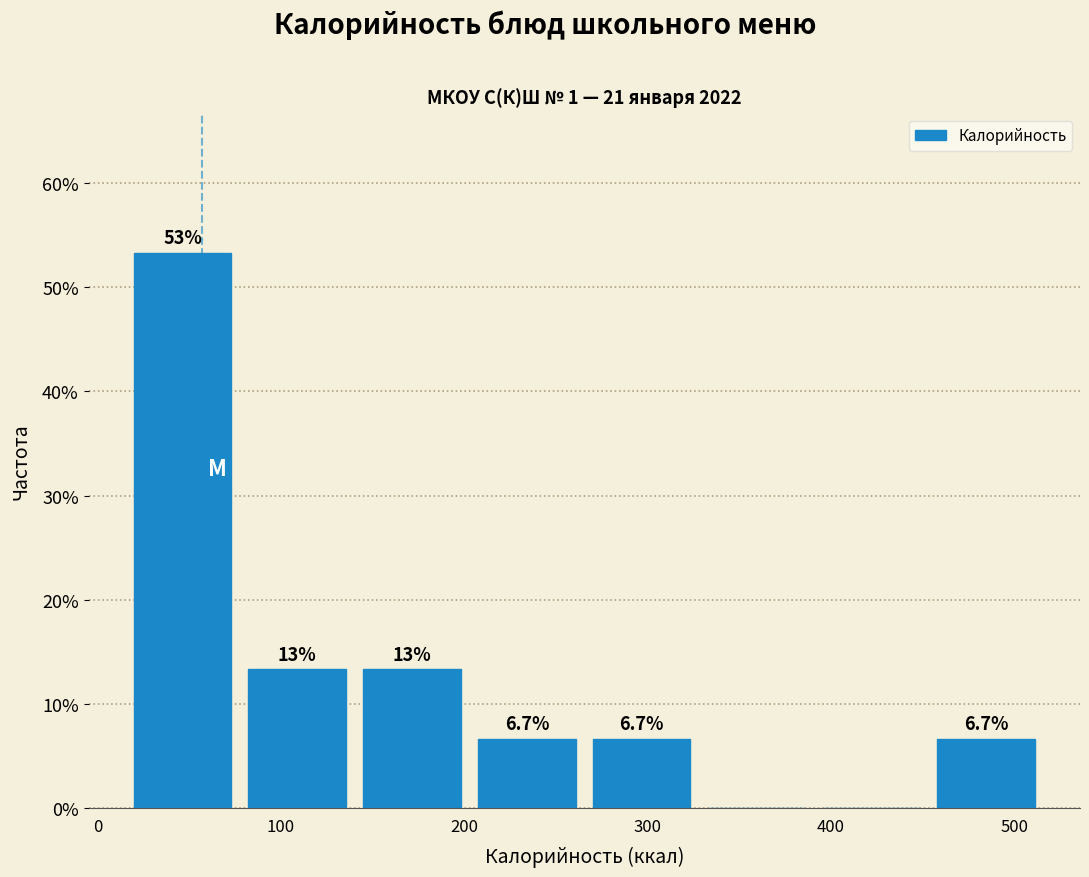

Over which range of the x-axis is the bar tallest?

20 to 80